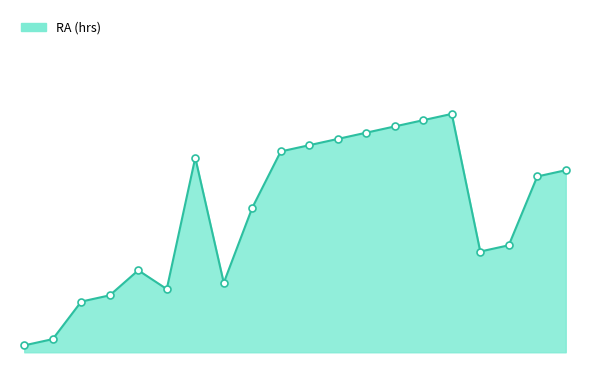

What is the change in value from 5 to 10?

+2.1